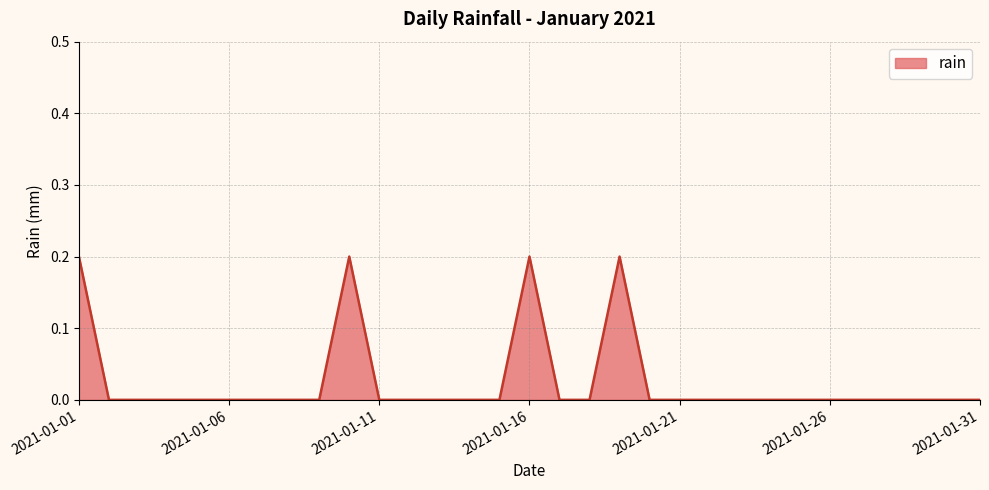

Reading left to right, list all the values displayed in this chart.

0.2	0.0	0.0	0.0	0.0	0.0	0.0	0.0	0.0	0.2	0.0	0.0	0.0	0.0	0.0	0.2	0.0	0.0	0.2	0.0	0.0	0.0	0.0	0.0	0.0	0.0	0.0	0.0	0.0	0.0	0.0